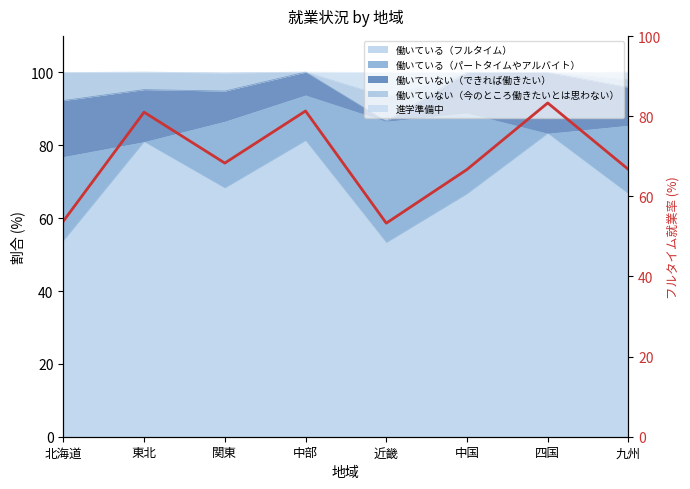

Where is the first local minimum?

関東